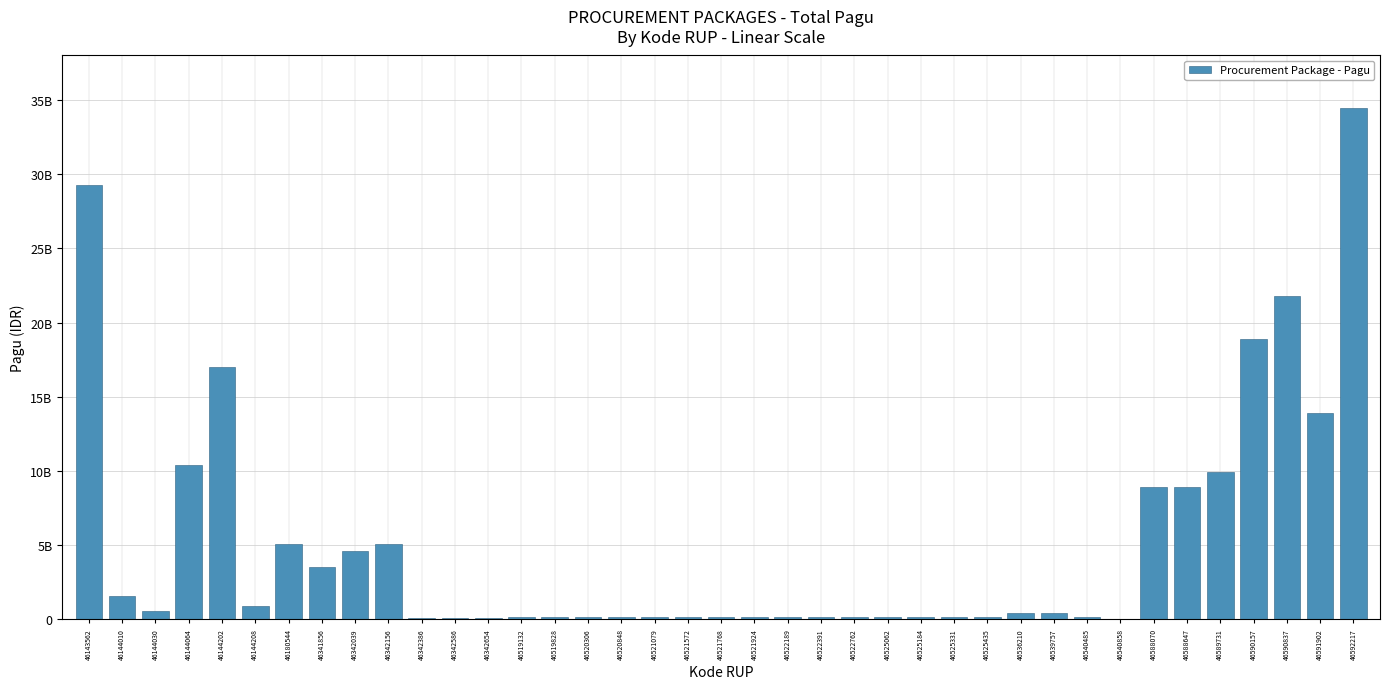

What is the greatest value displayed?

34435500000